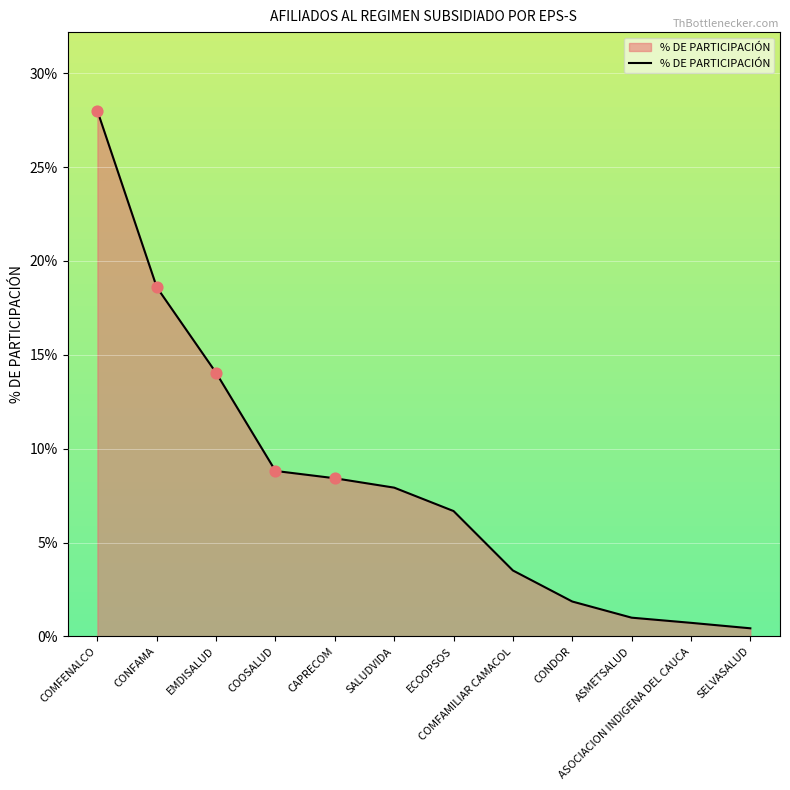

Which has a higher value, COMFAMILIAR CAMACOL or CAPRECOM?

CAPRECOM